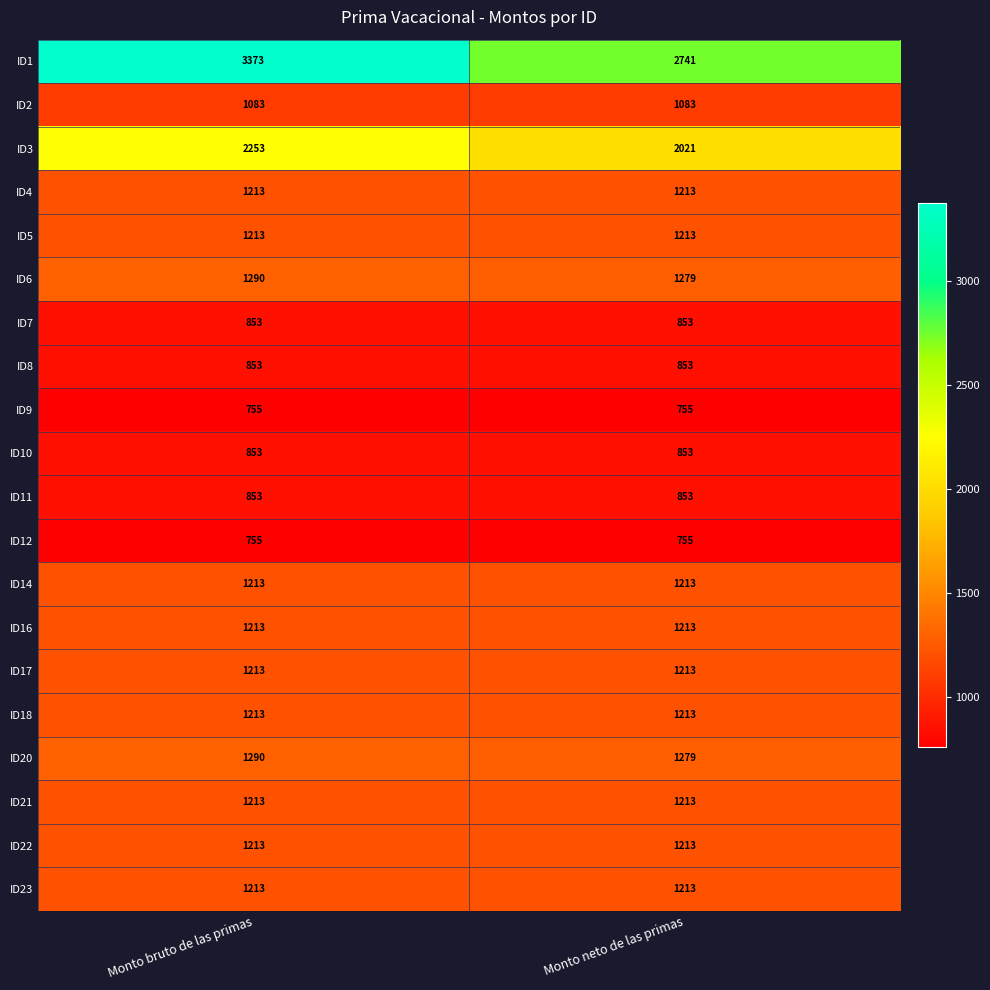

At which category is the sum across all series the highest?

Monto bruto de las primas